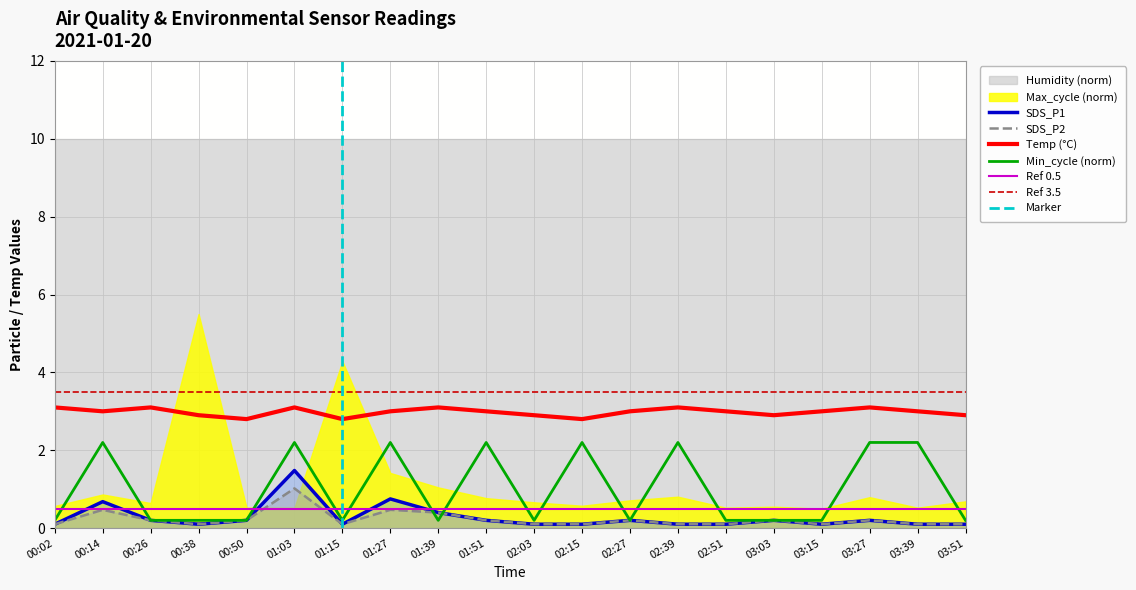

What is the minimum value for Min_cycle?

0.2